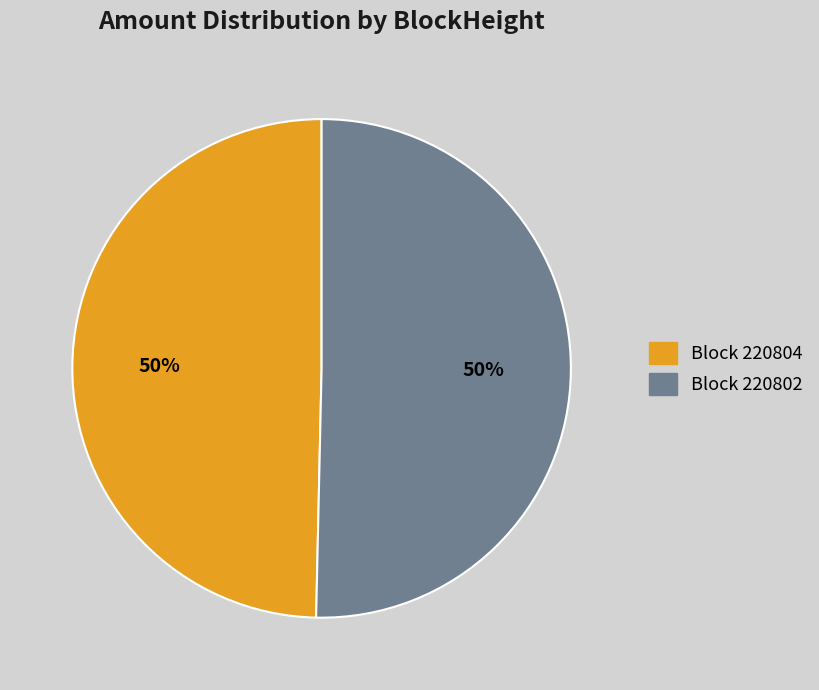

To the nearest percent, what is the average slice percentage?

50%